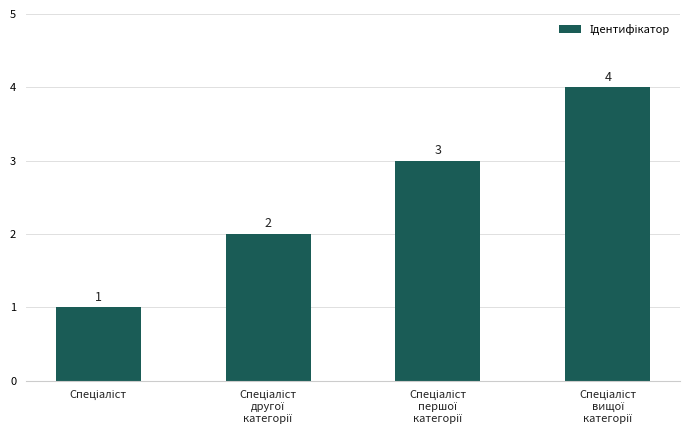

Reading left to right, what are all the values shown in this chart?

1	2	3	4